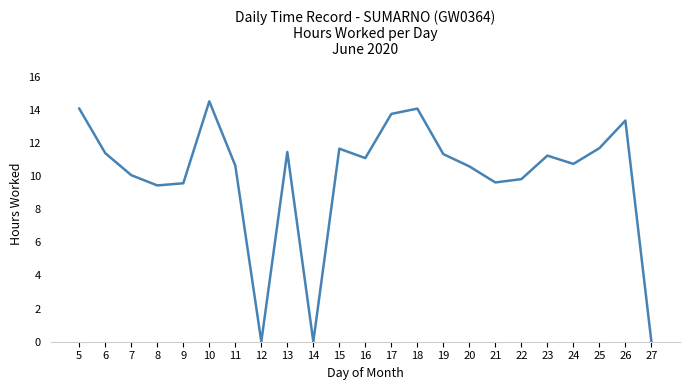

What is the average value?

10.0